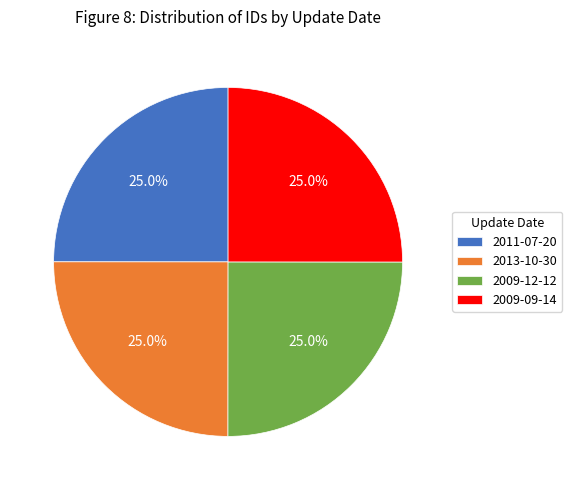

Does any single category account for the majority?

No